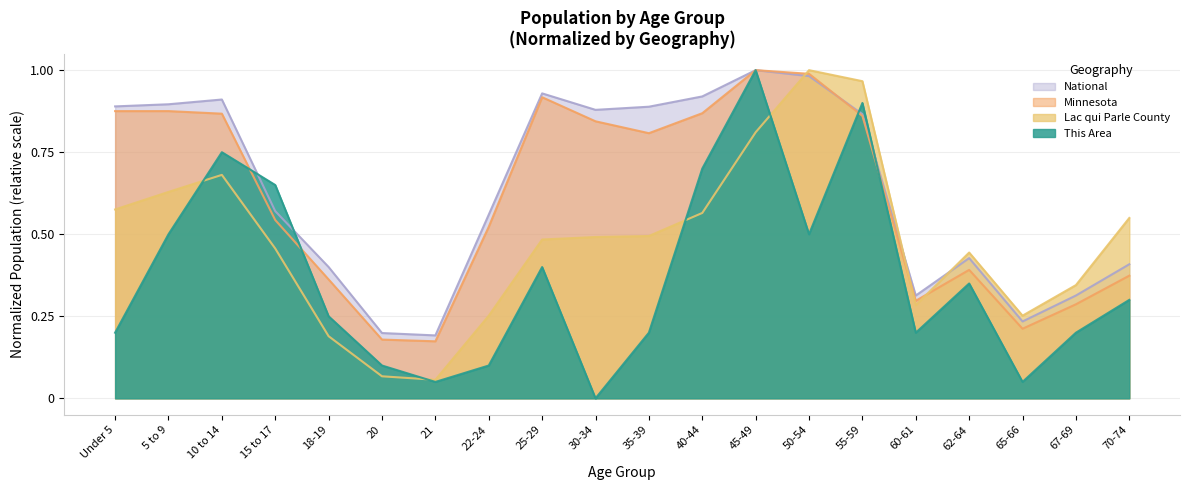

Which series has the largest range (max minus min)?

This Area